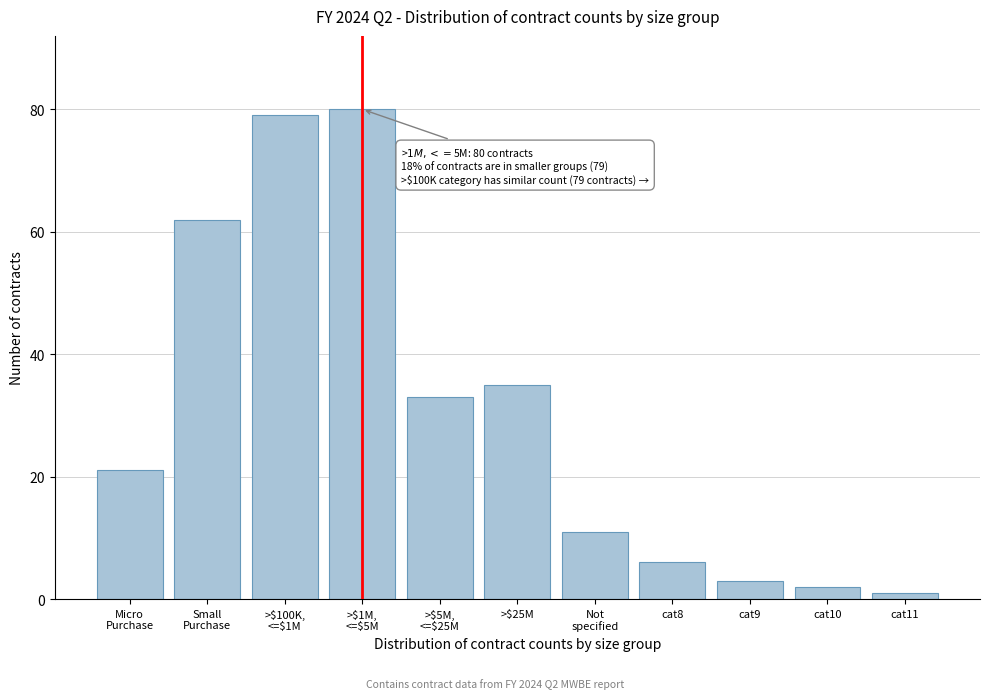

Reading right to left, extract all data points from this chart.

1	2	3	6	11	35	33	80	79	62	21